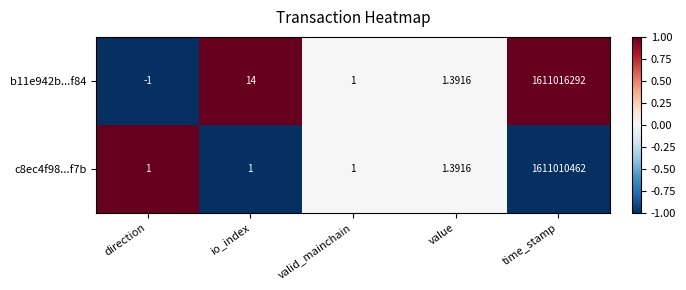

Count the number of categories in the chart.

5